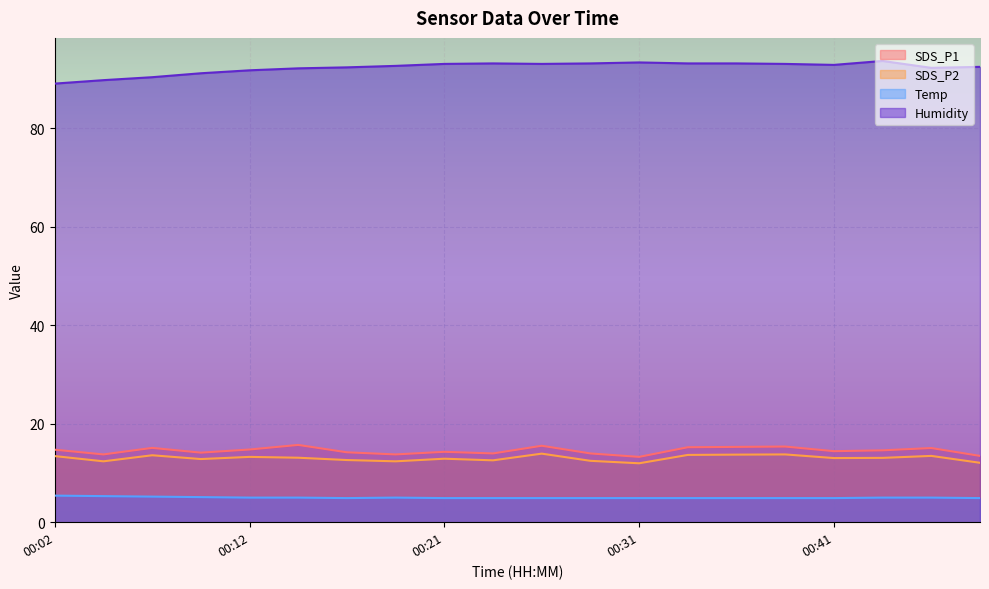

True or false: Temp has a value of 6.8 at 00:09.

False